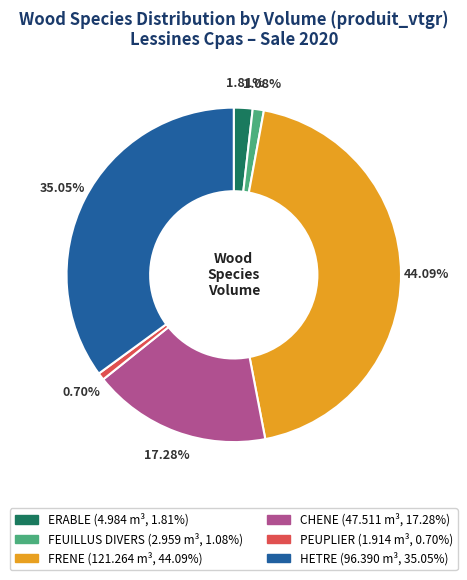

The HETRE slice represents 35% of the pie. True or false?

True